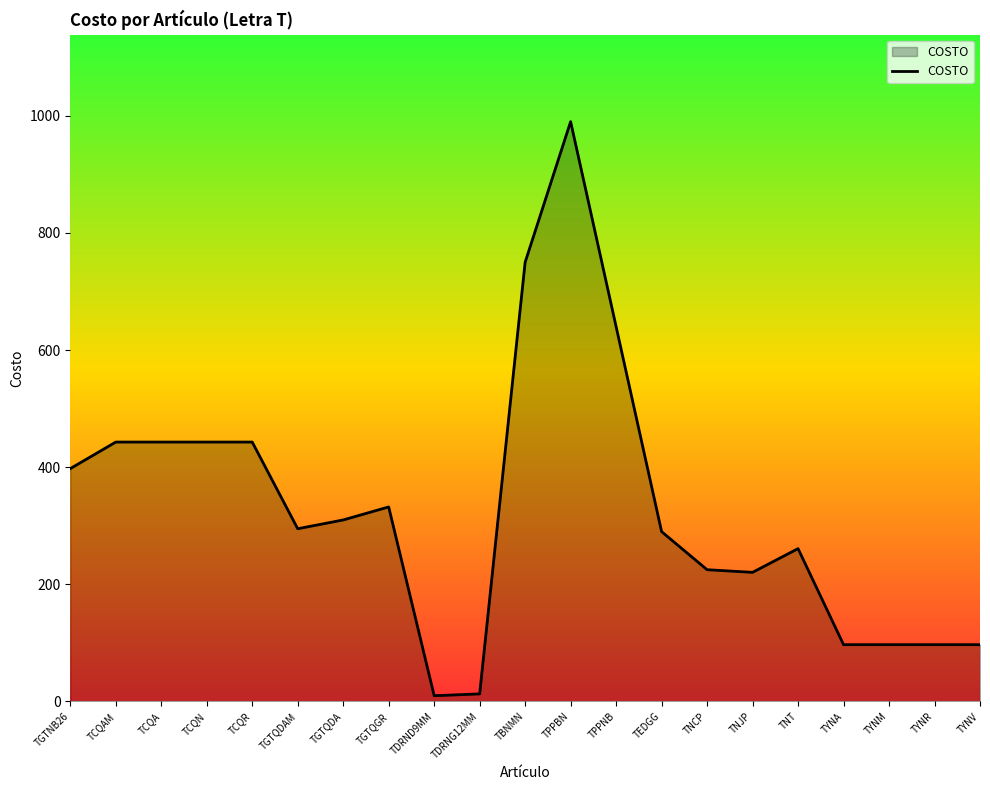

Is it true that the value at TYNM is 97.0?

True